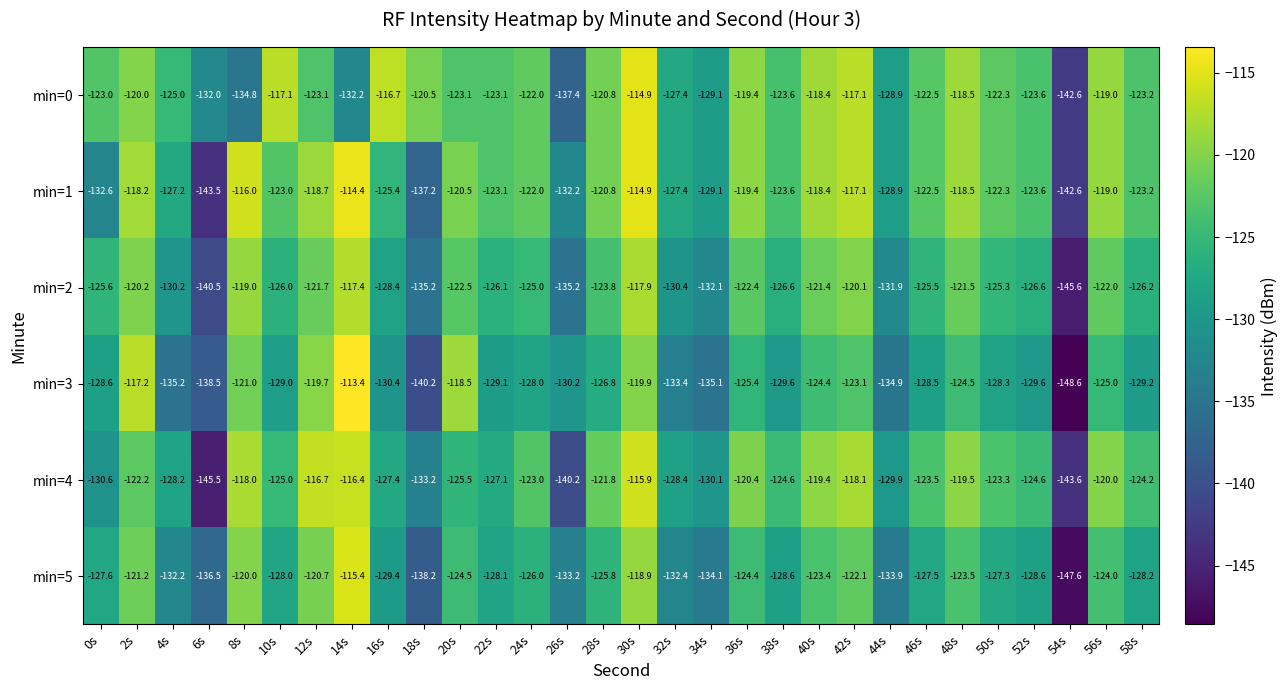

The min=5 series shows -39.5 at 10s. True or false?

False